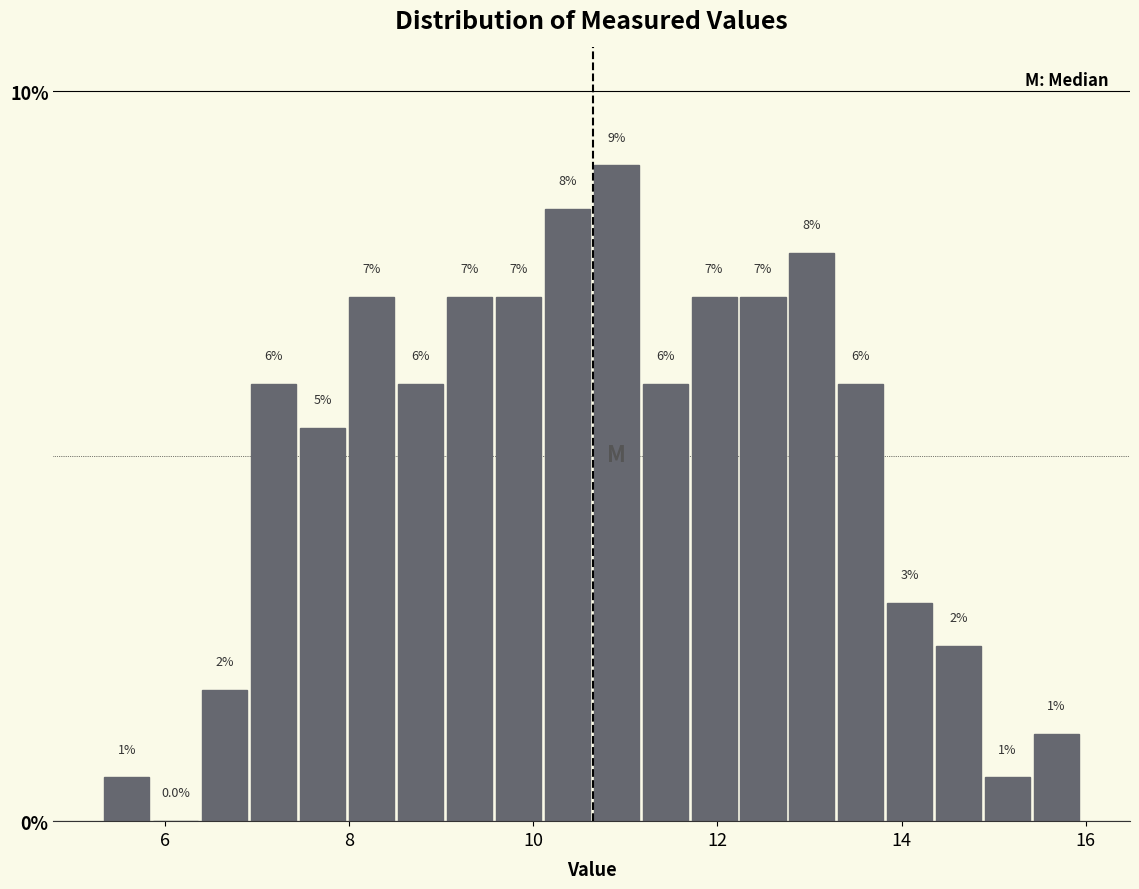

Read against the x-axis, roughly where is the centre of the tallest bar?

11.0